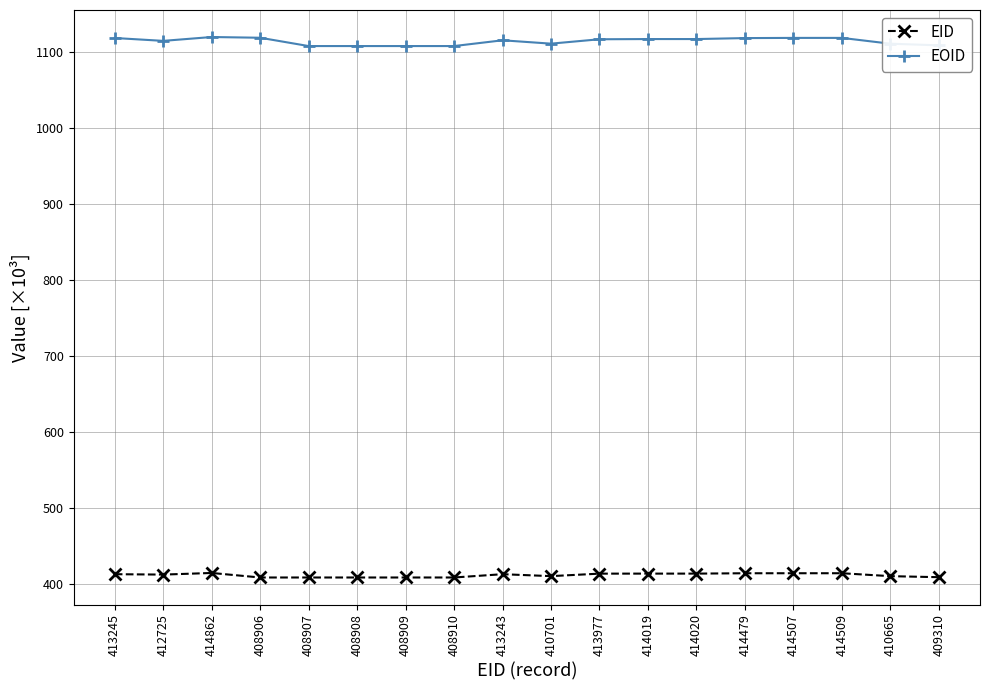

What is the label of the 3rd point from the left?

414862